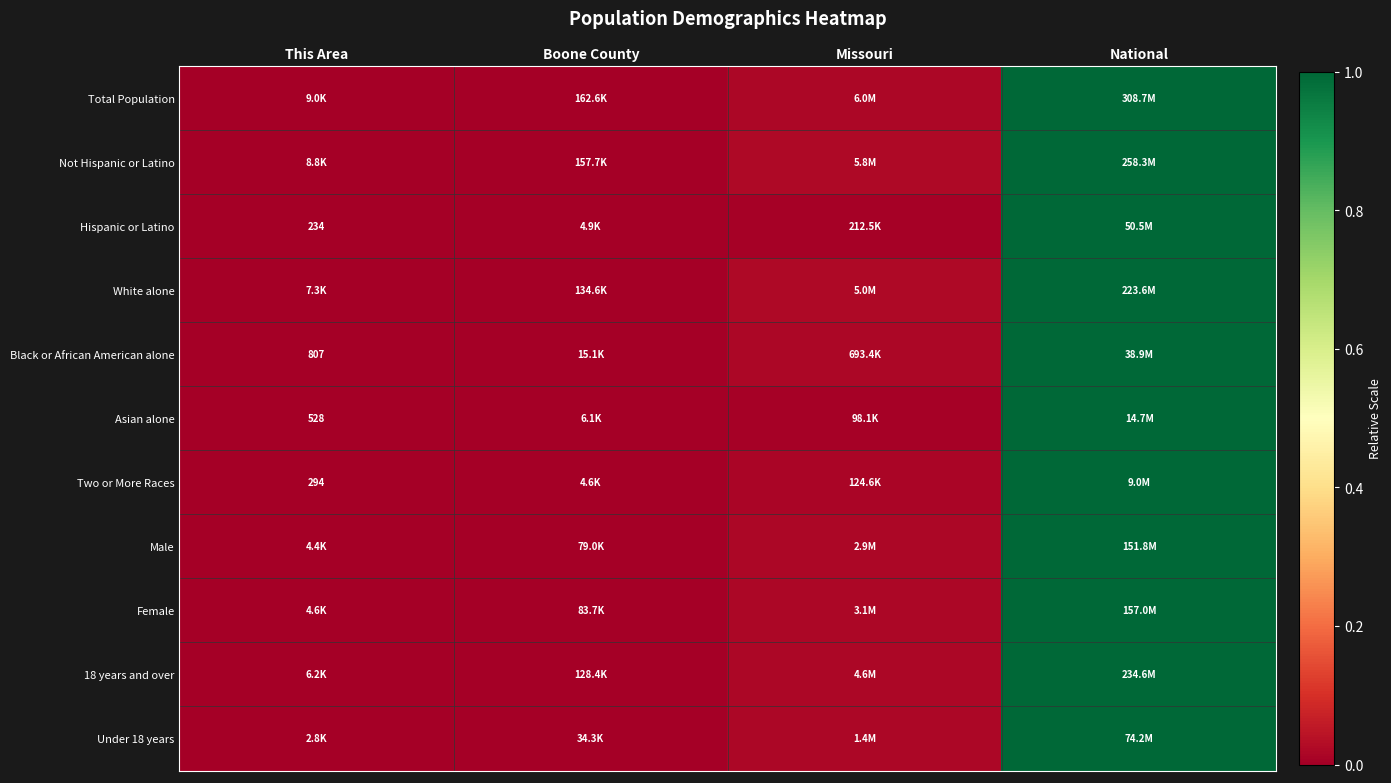

How many categories are shown in the chart?

4